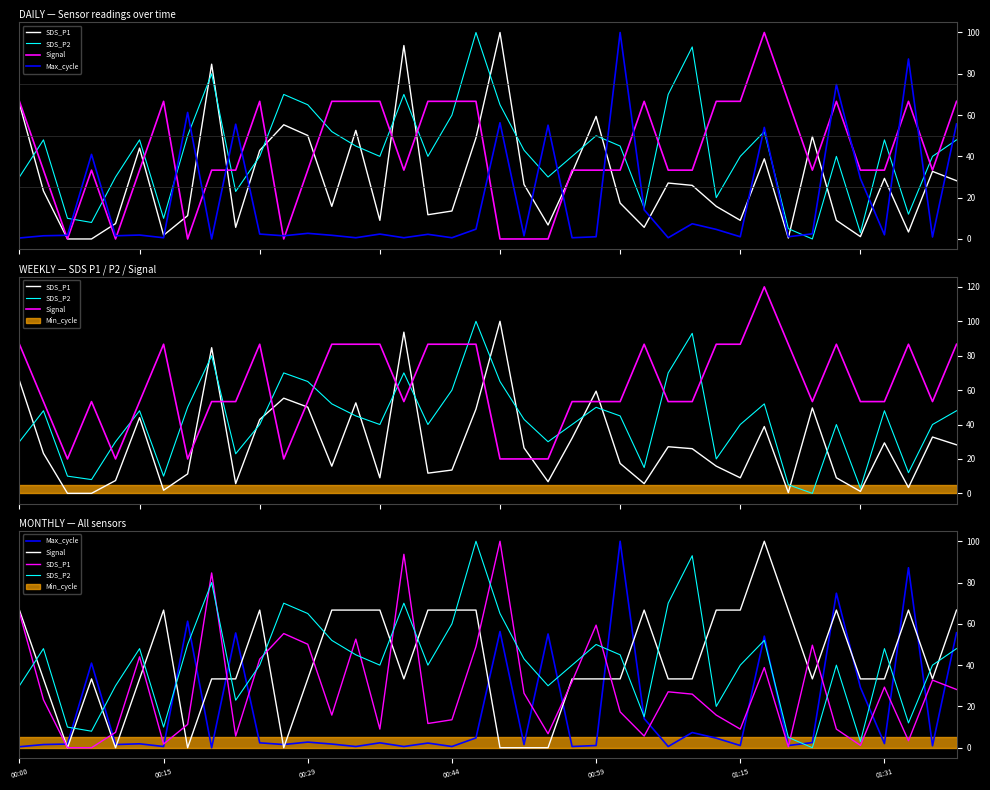

What is the label of the 11th point from the right?

29